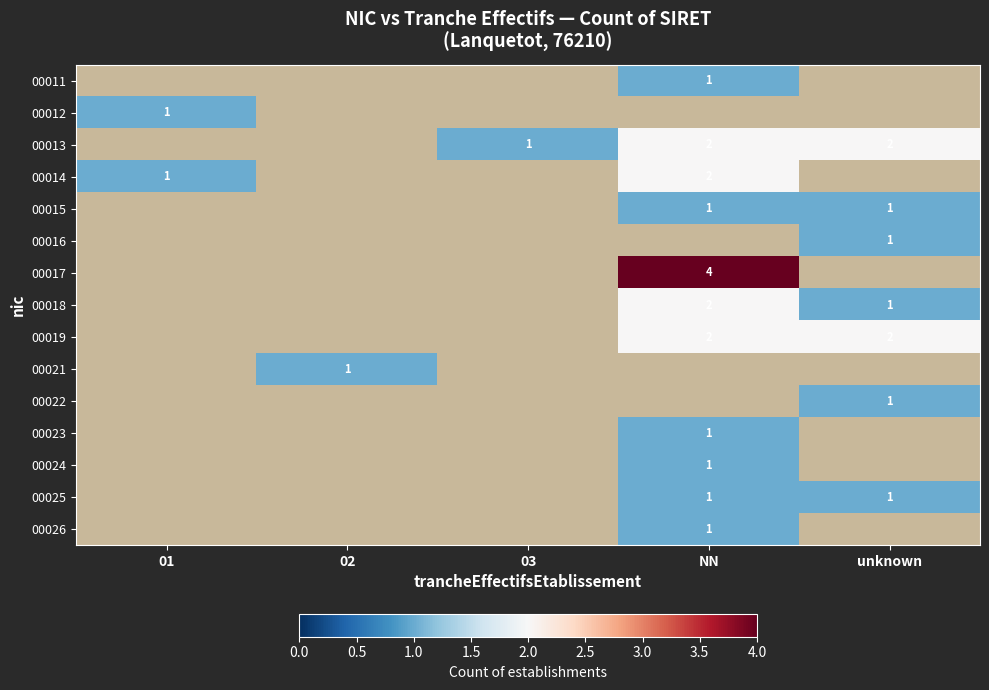

The 00015 series shows 1 at NN. True or false?

True